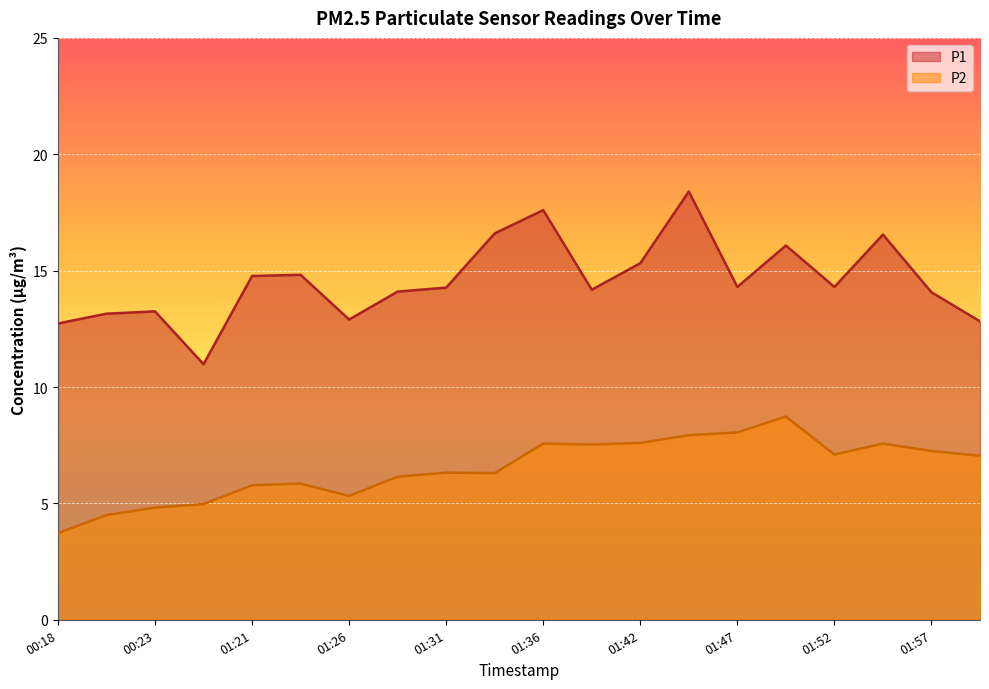

What is the value of the P1 point at the 3rd from the left?

13.2